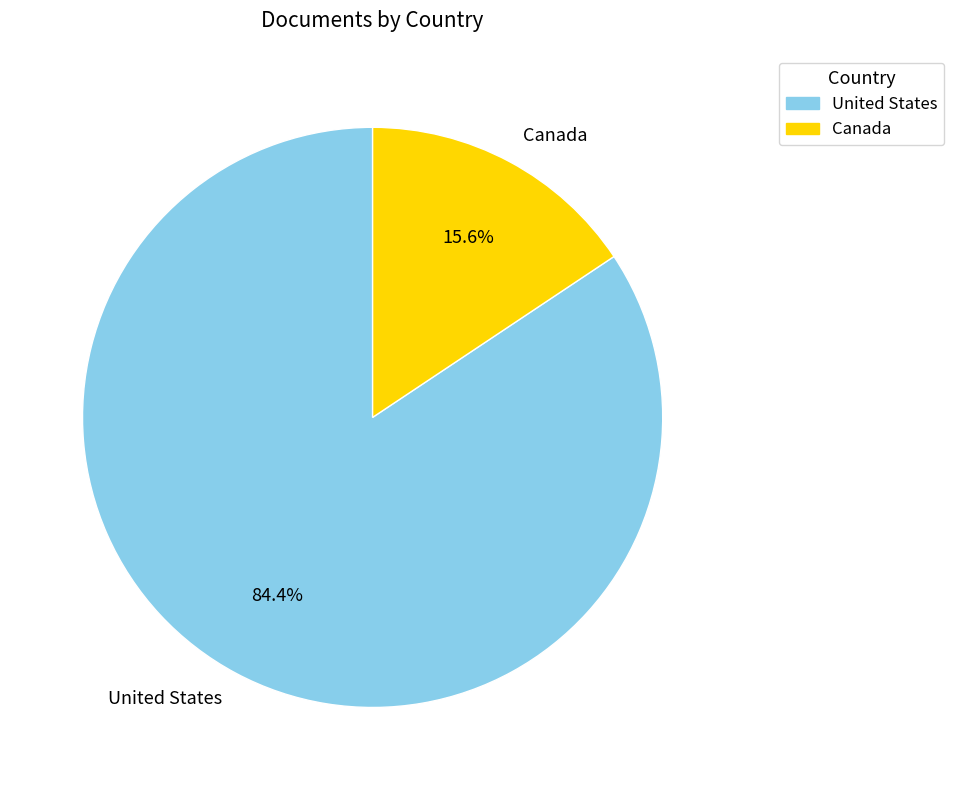

To the nearest percent, what is the difference between the largest and smallest slice percentages?

69%